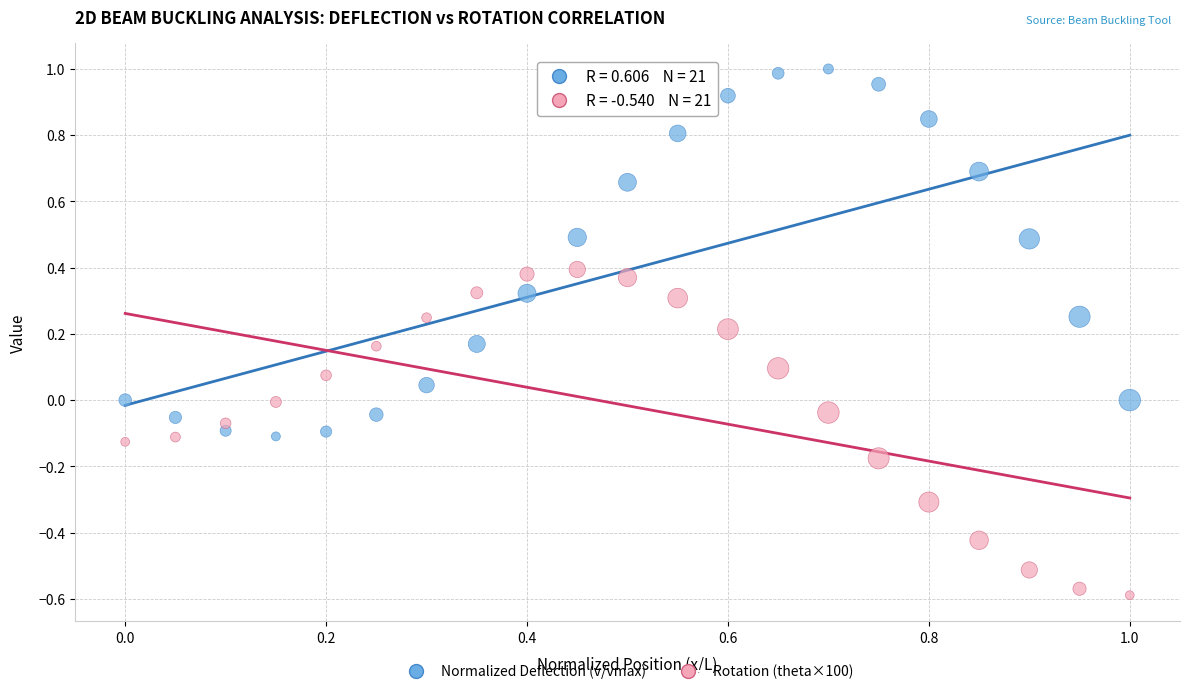

How many points are shown in the scatter plot?

42